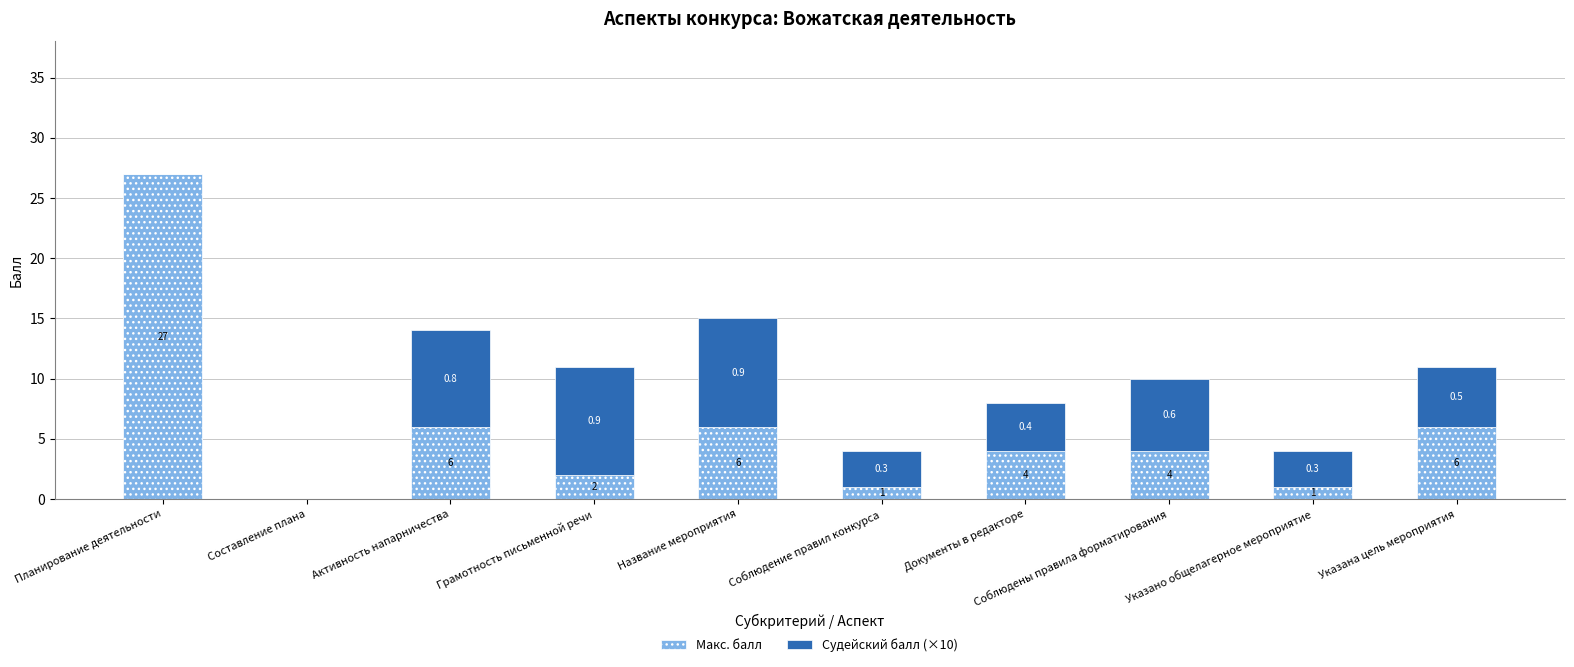

At which category is the sum across all series the highest?

Планирование деятельности